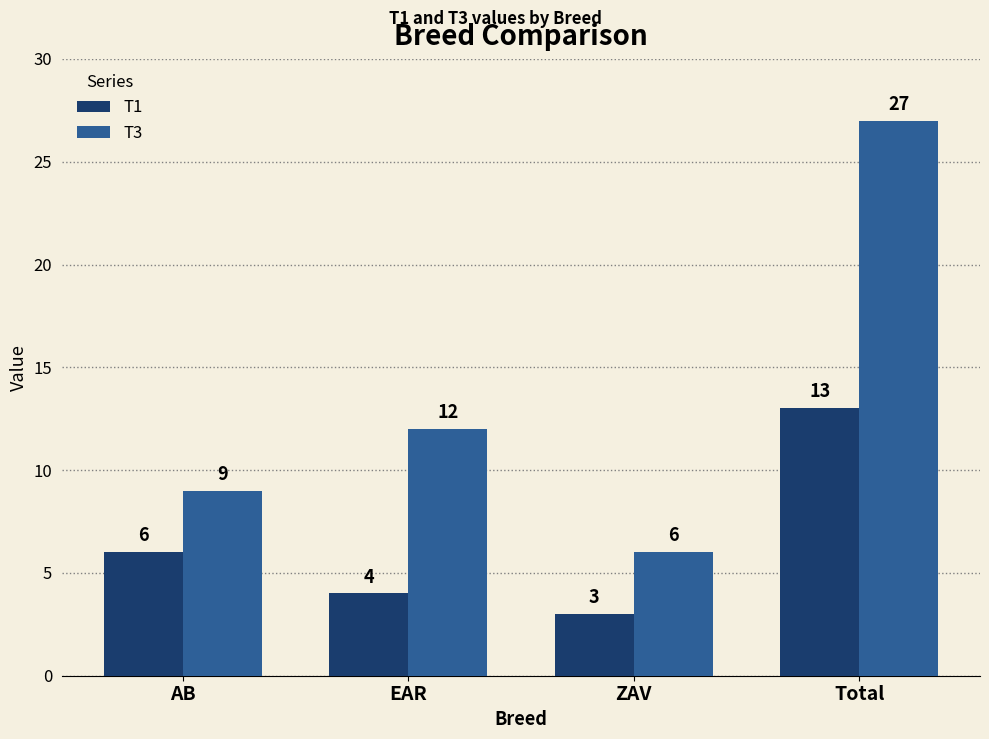

What is the lowest value of the T1 series?

3